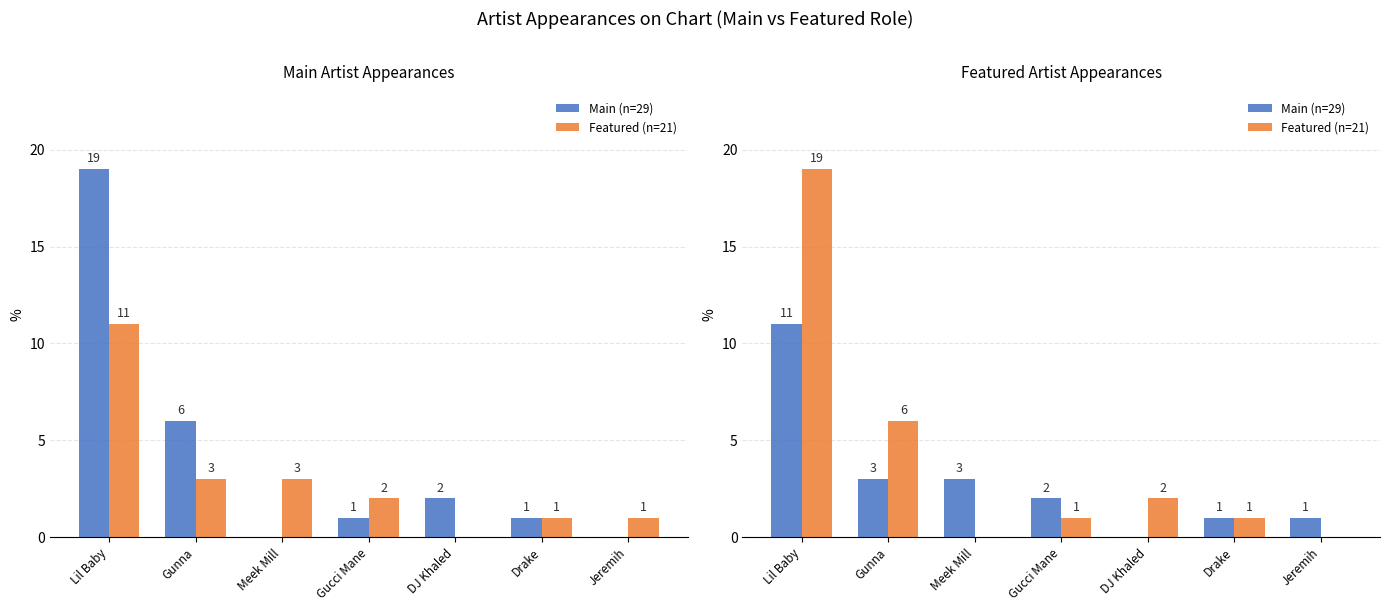

Rank the series by their maximum value, from highest to lowest.

Featured Artist, Main Artist